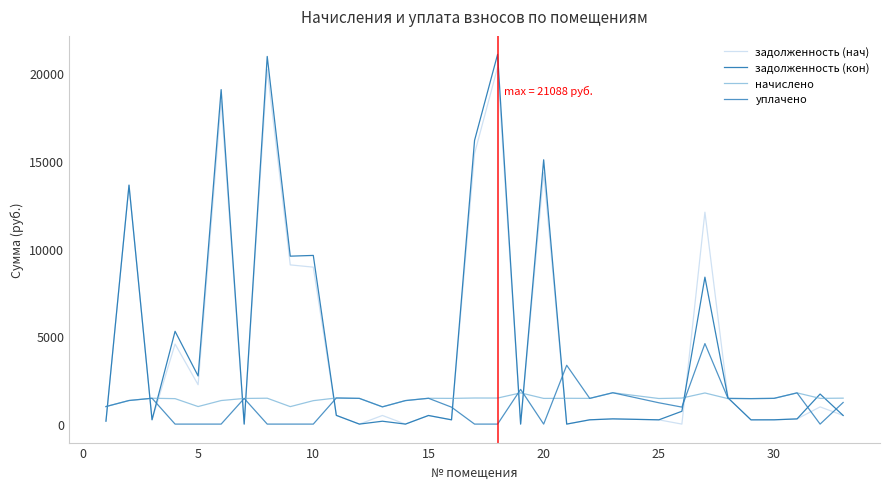

Count the number of data series in this chart.

4